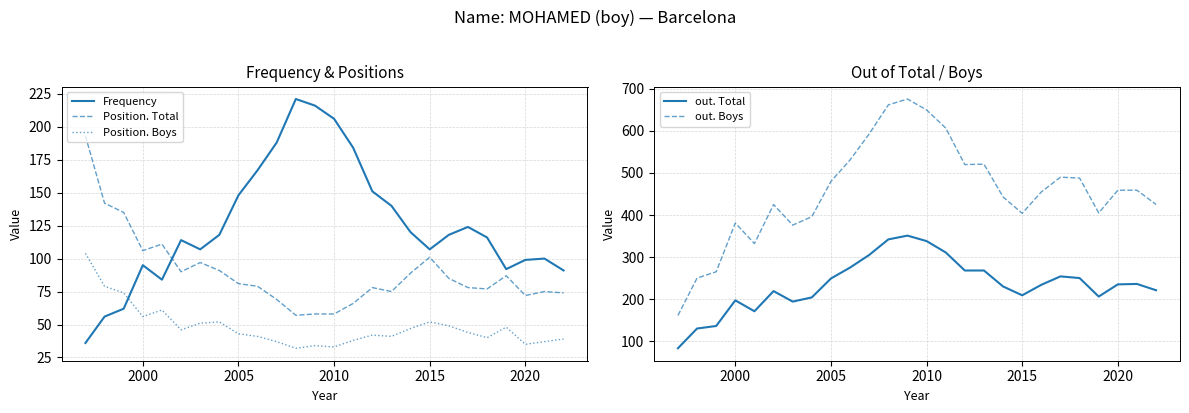

How many data points in out. Total are above 235?

12